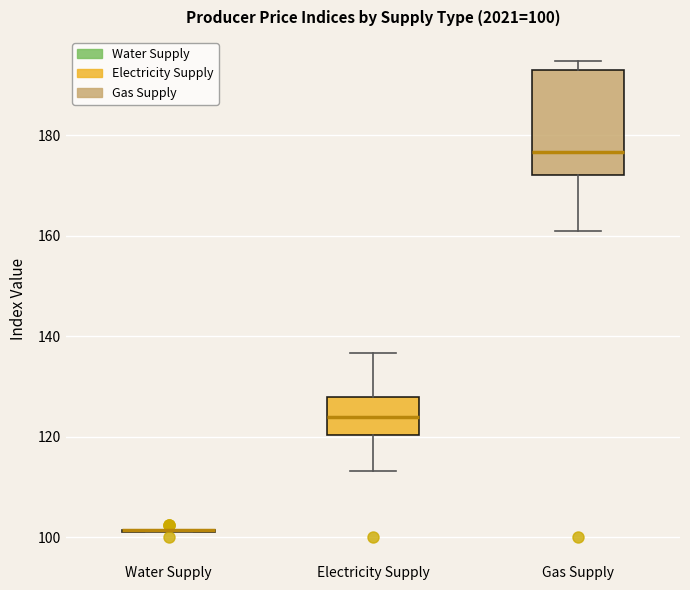

Comparing the boxes themselves (not the whiskers), which one is the tallest?

Gas Supply